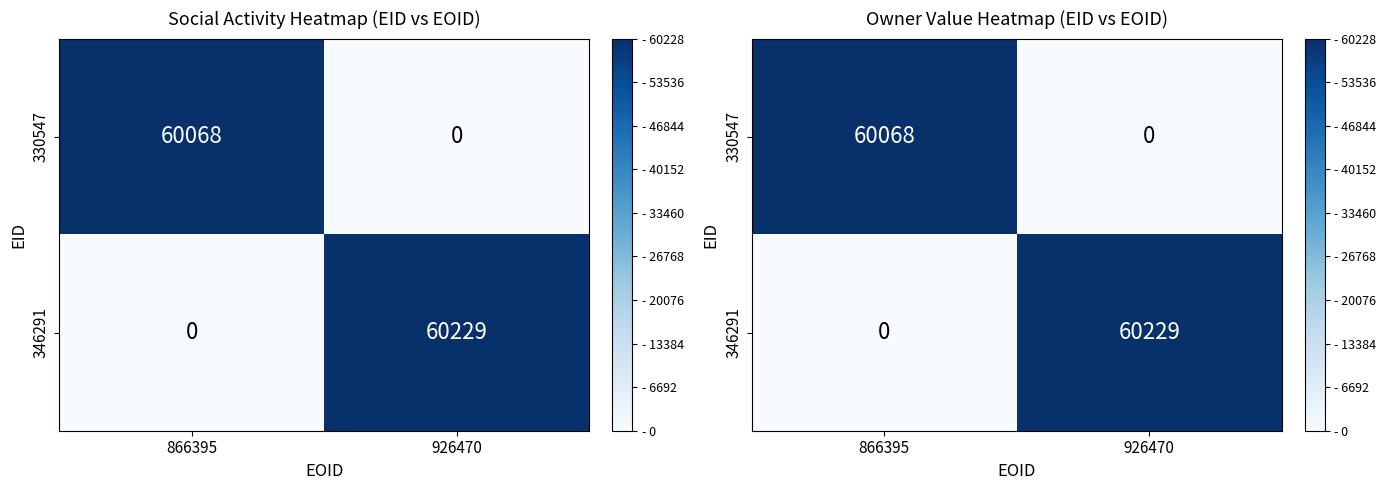

At which category is the sum across all series the highest?

926470